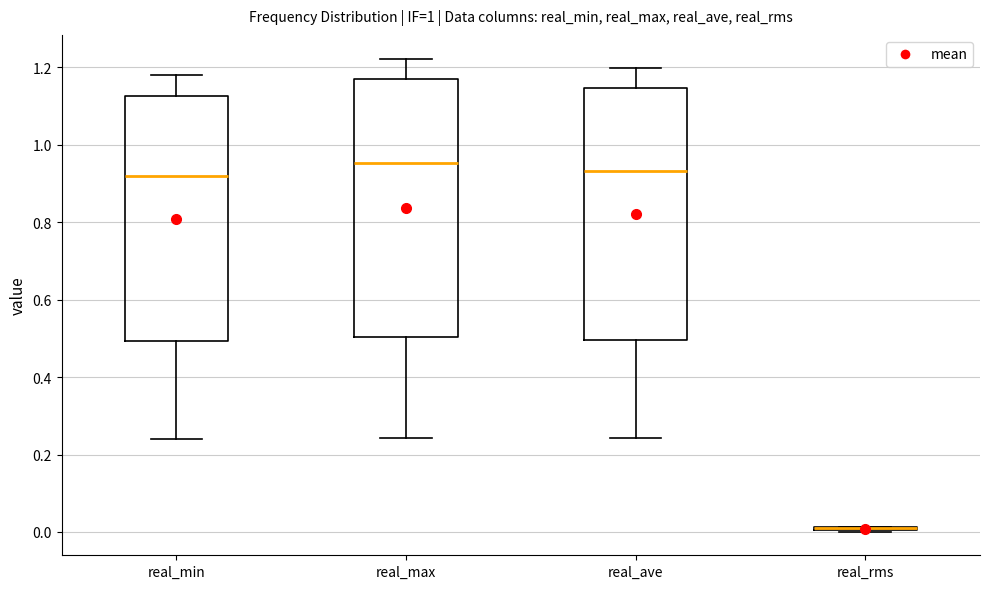

Where is the upper edge of the box for real_ave on the y-axis? The values are not printed on the chart, so give them approximately, as read against the axis.

1.14